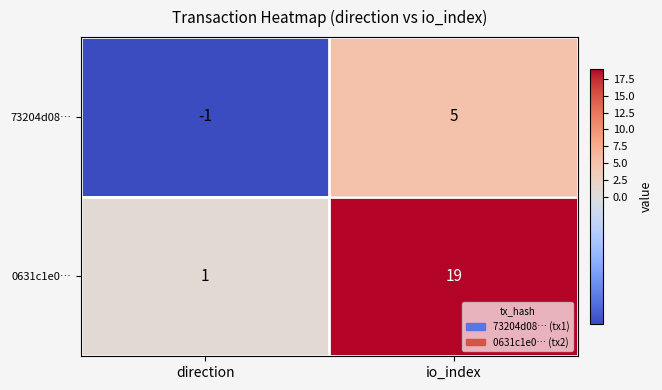

At which category is the sum across all series the highest?

io_index